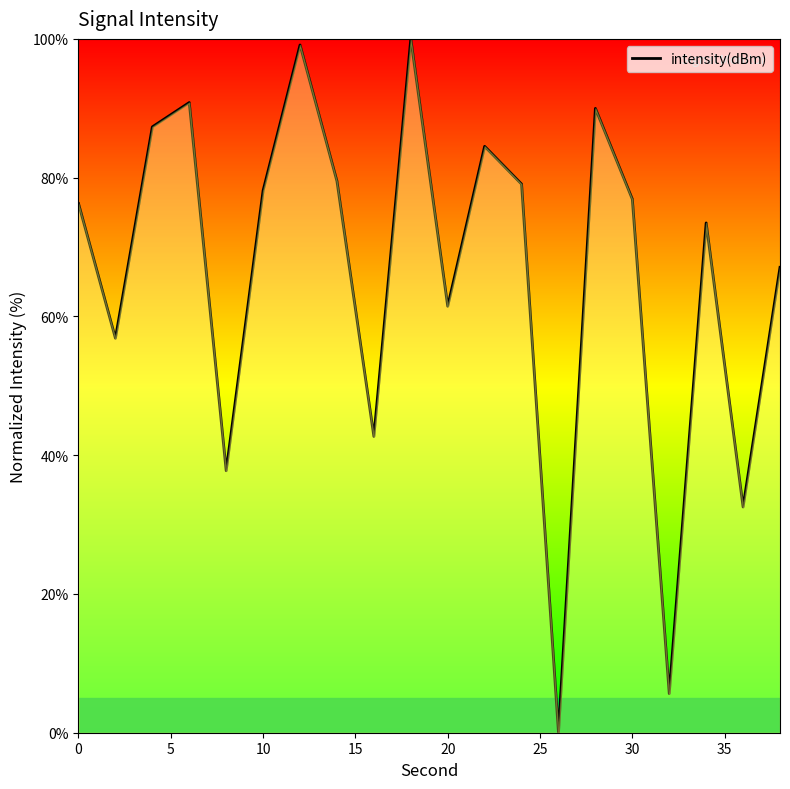

What is the greatest value displayed?

100.0